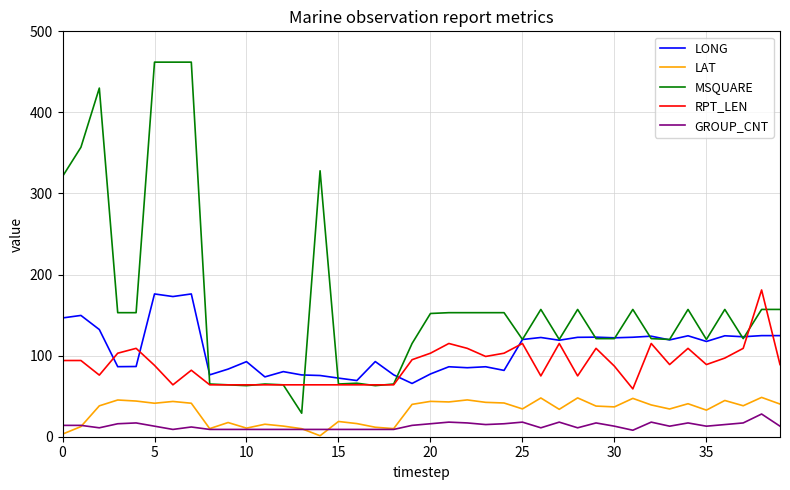

Is this an area chart (filled region under the line)?

No